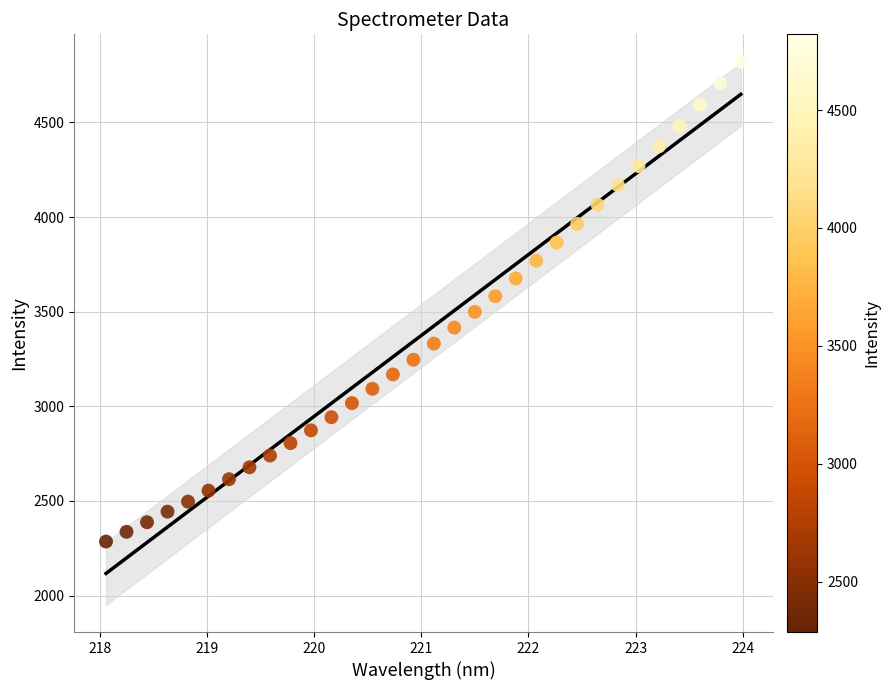

What is the range of X values (max minus min)?

5.9